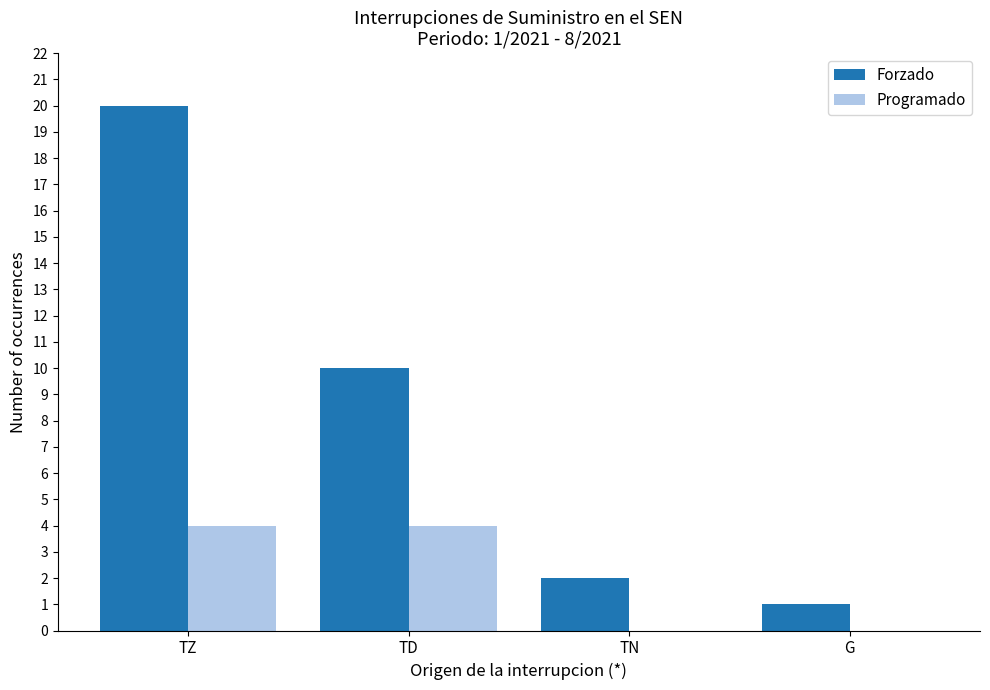

What is the maximum value shown in the chart?

20